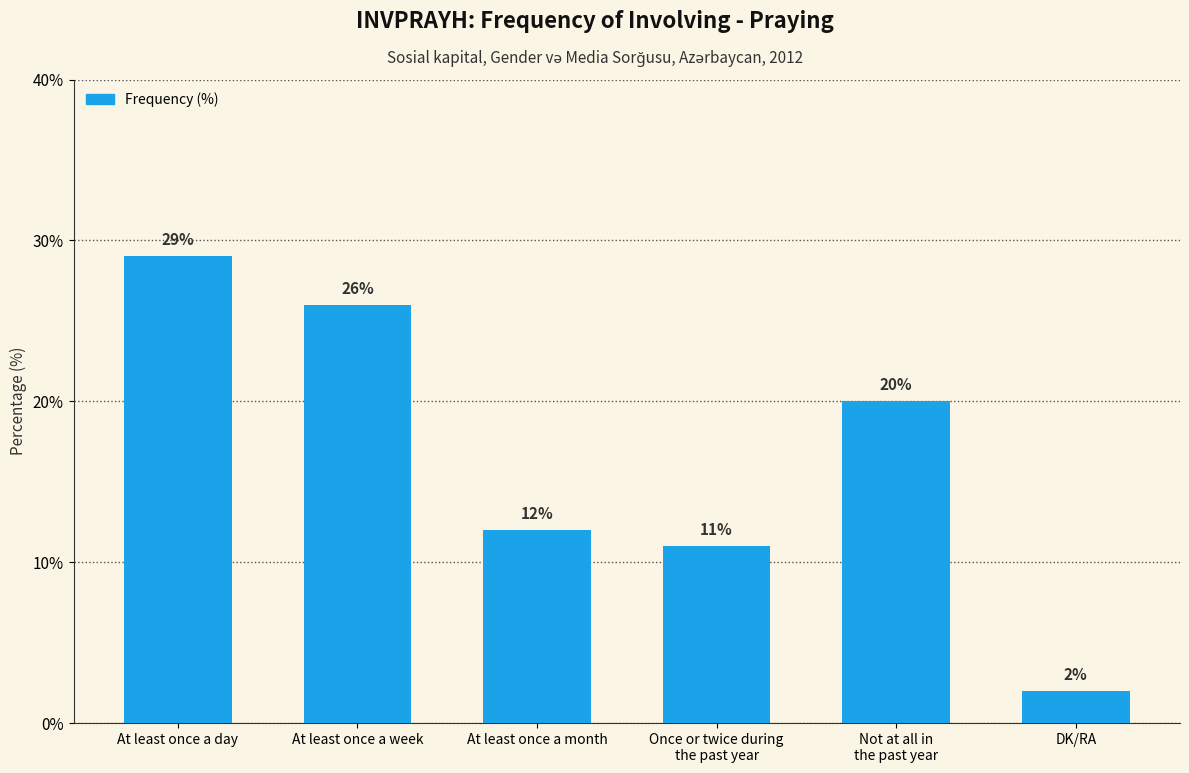

What position from the right is At least once a month?

4